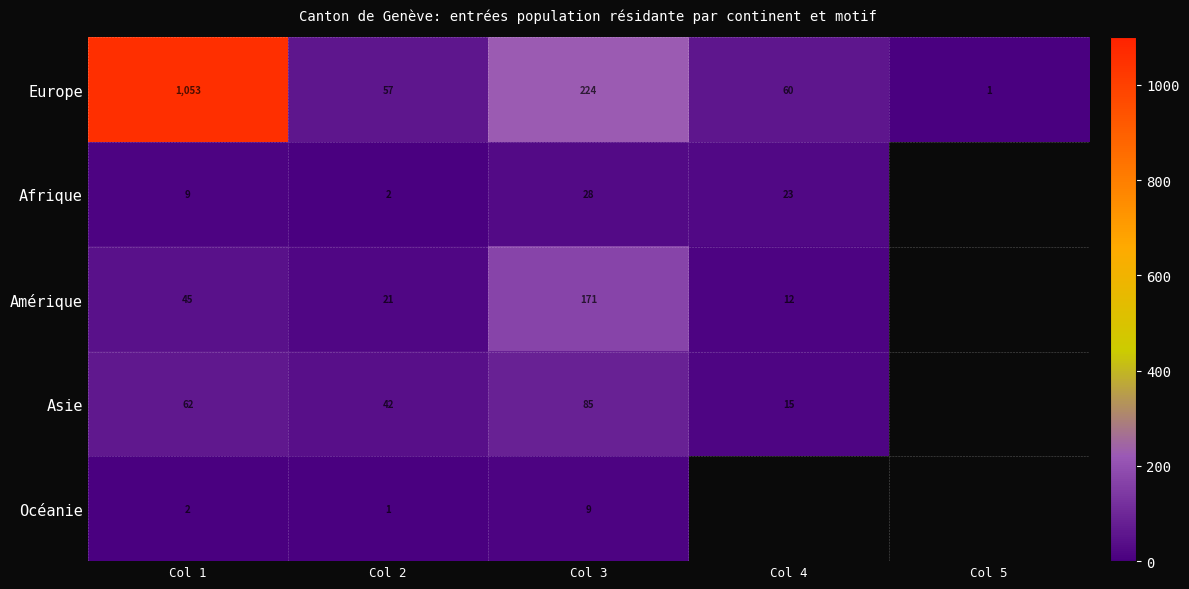

At which label does Europe reach its peak?

Col 1